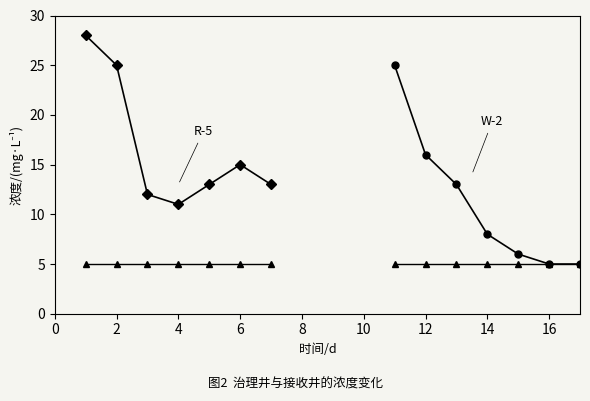

What is the value of the R-5 point at the 6th from the left?

15